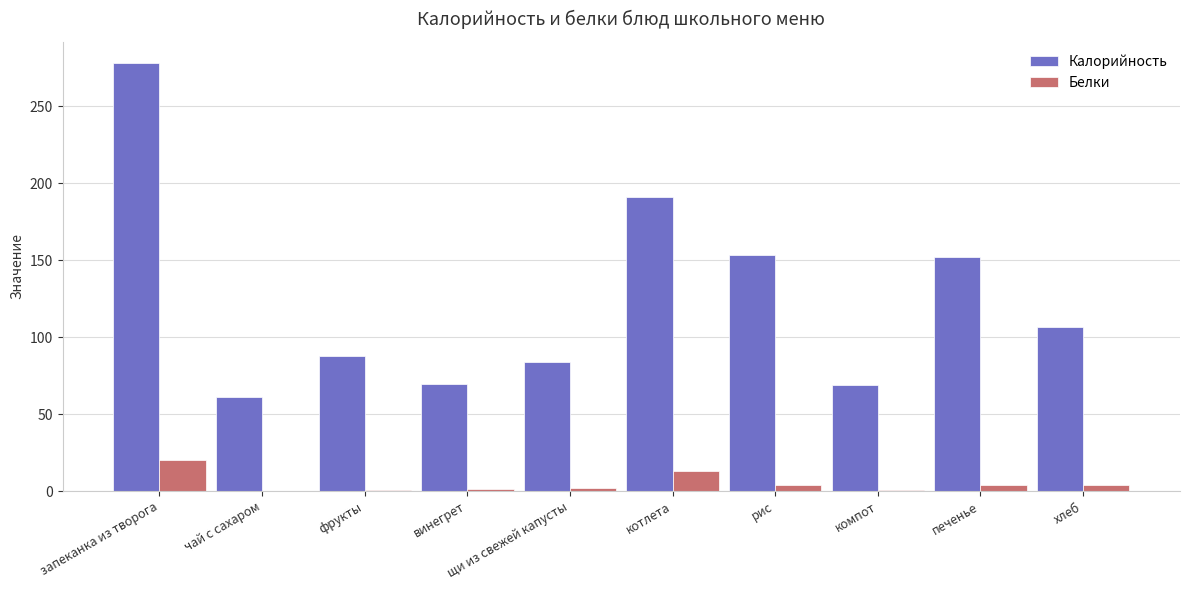

What is the average value of the Калорийность series?

125.3